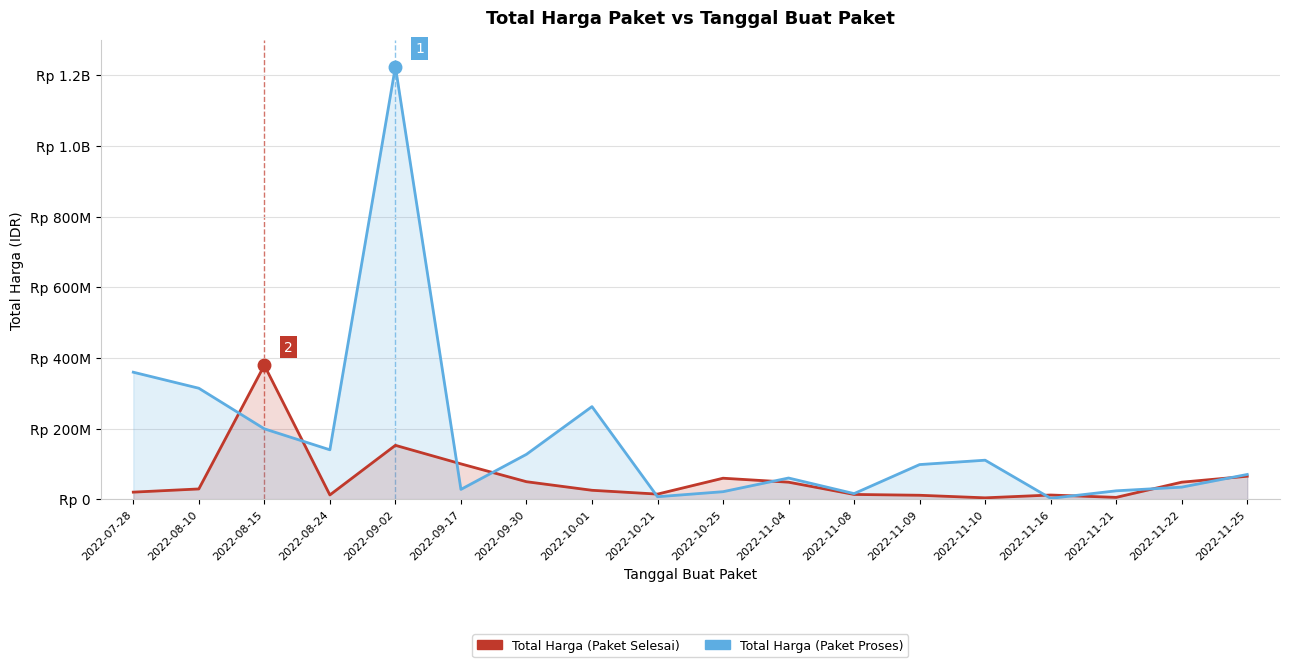

True or false: Total Harga (Paket Proses) has more than 1 interior local peaks.

True